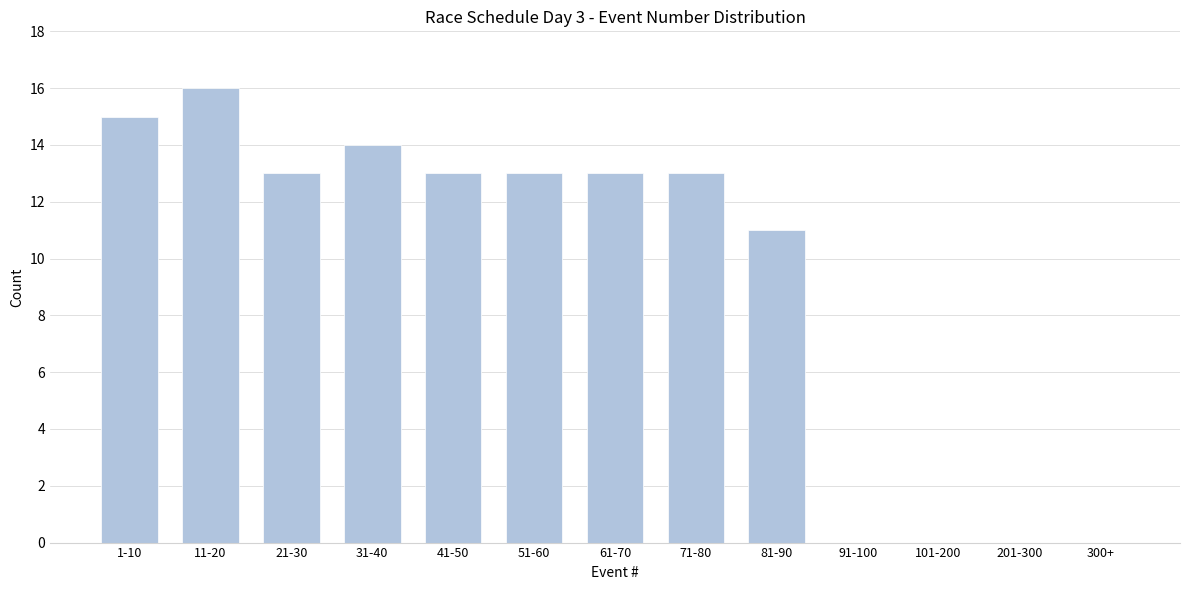

Reading left to right, extract all data points from this chart.

1-10=15	11-20=16	21-30=13	31-40=14	41-50=13	51-60=13	61-70=13	71-80=13	81-90=11	91-100=0	101-200=0	201-300=0	300+=0